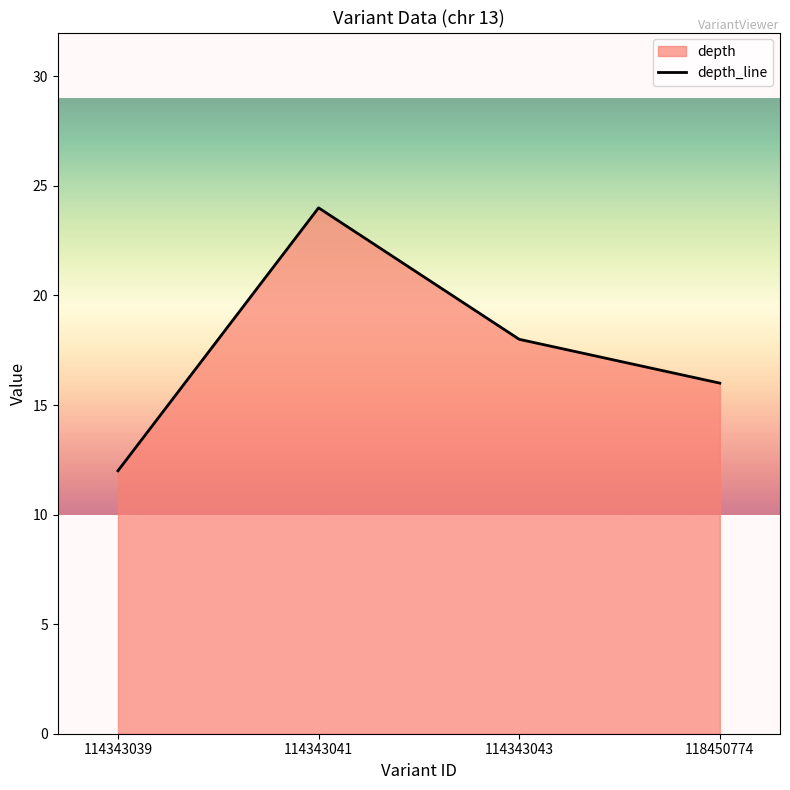

What is the maximum value shown in the chart?

24